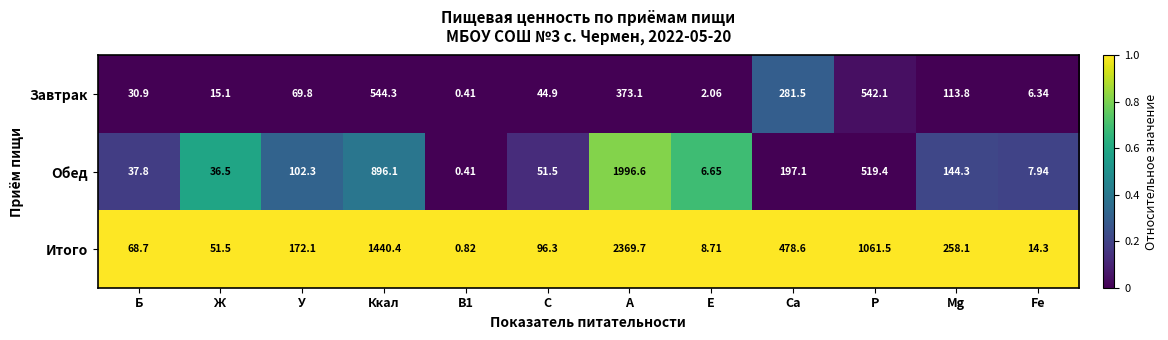

Which label corresponds to the smallest value in the chart?

B1